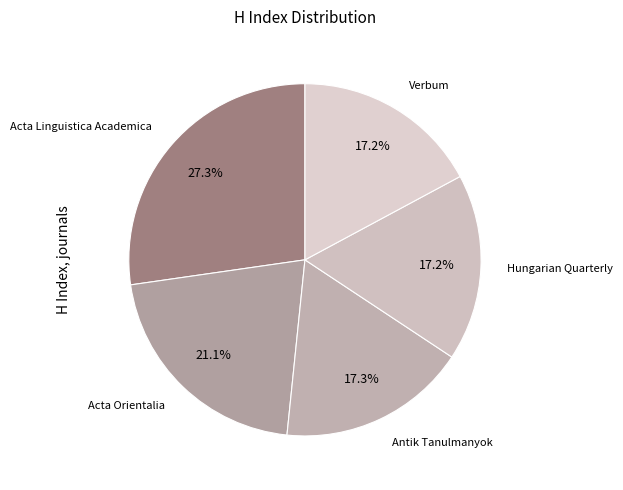

To the nearest percent, what is the difference between the largest and smallest slice percentages?

10%